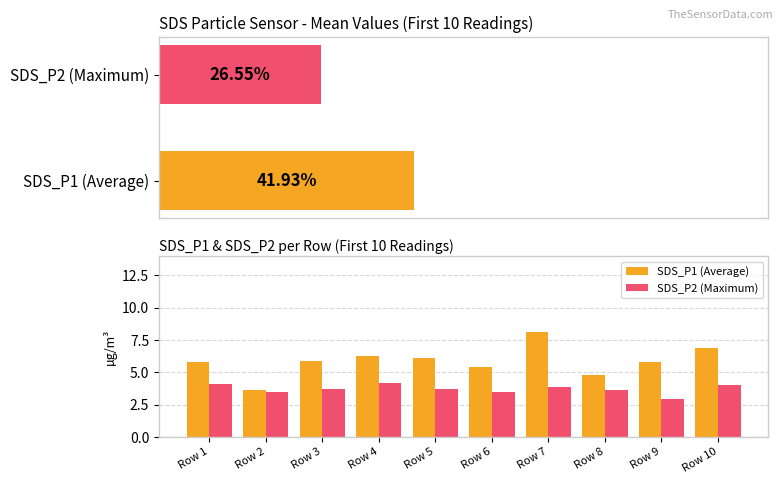

What is the difference between the maximum and second lowest values in the SDS_P2 (Maximum) series?

0.7